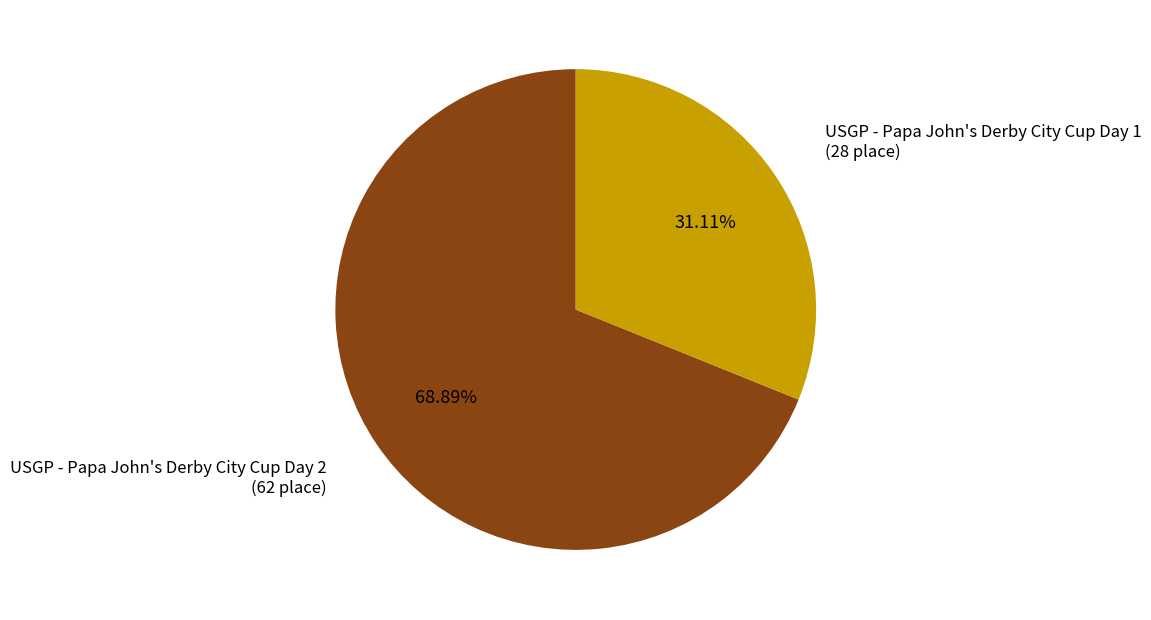

Is there a majority slice in this chart?

Yes